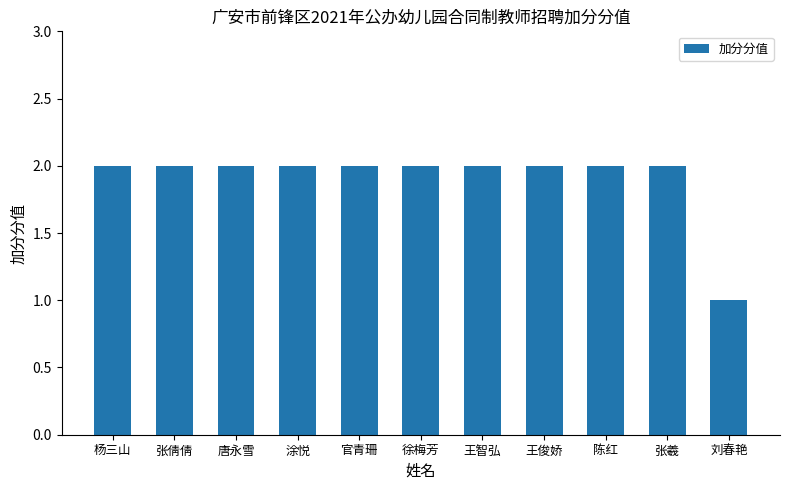

What is the label of the 11th bar from the left?

刘春艳